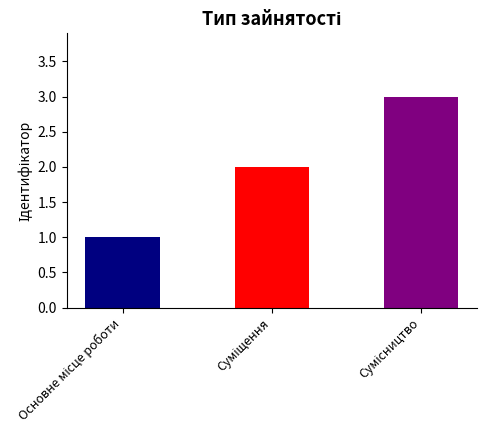

What is the sum of all values?

6